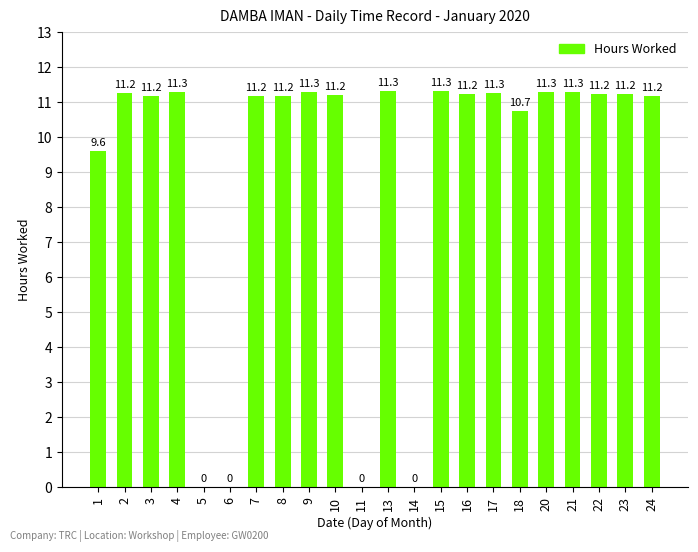

Where does the data first go above 11?

2